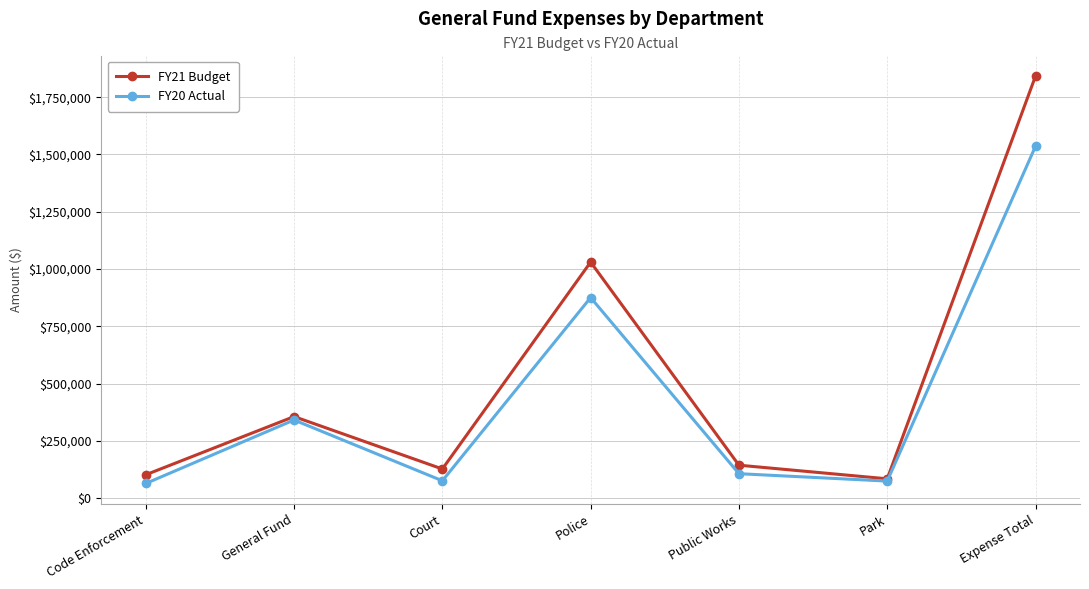

Which category has the highest value in the FY21 Budget series?

Expense Total